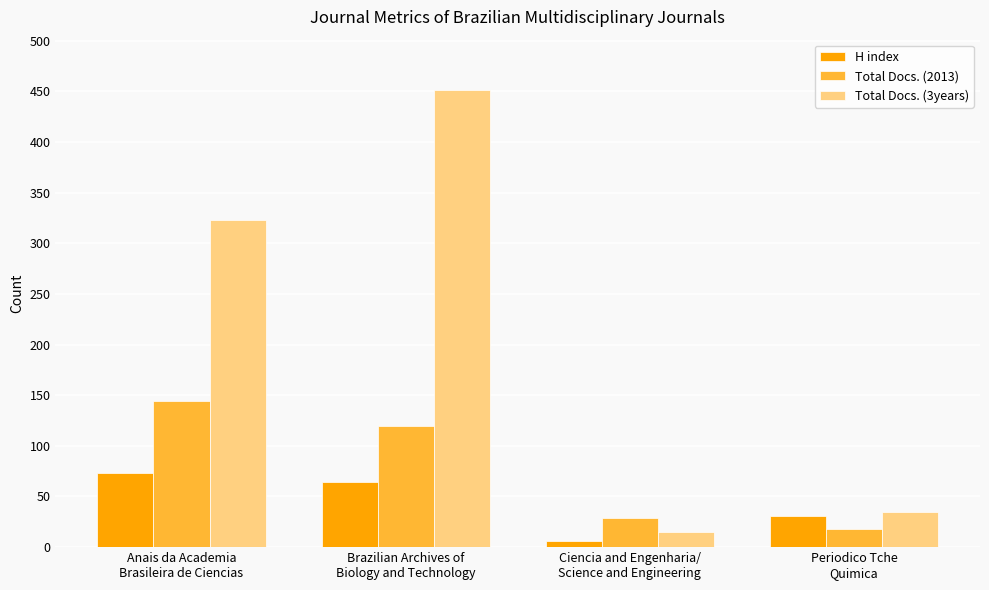

Is the value of Total Docs. (3years) at Periodico Tche
Quimica greater than the value of Total Docs. (2013) at Periodico Tche
Quimica?

Yes